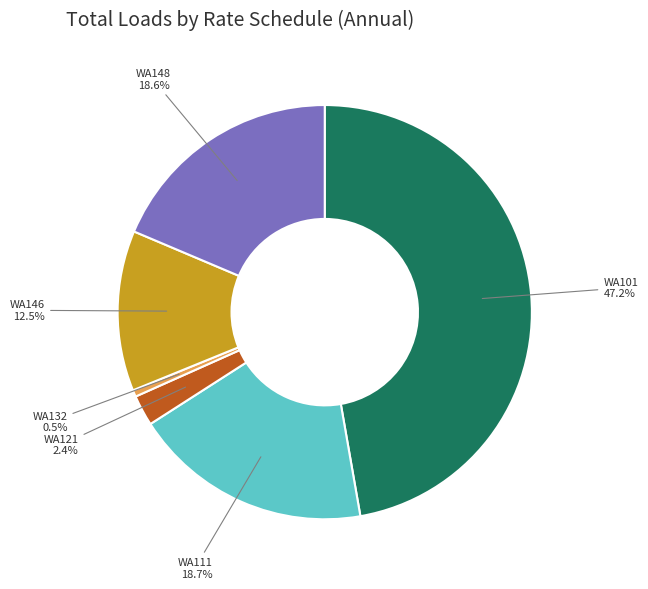

What is the largest slice in the pie chart?

WA101